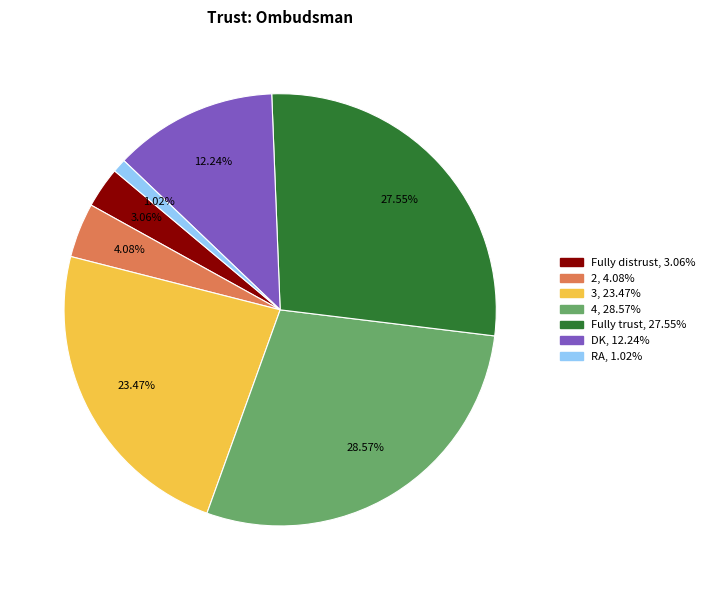

Count the number of slices in the pie.

7